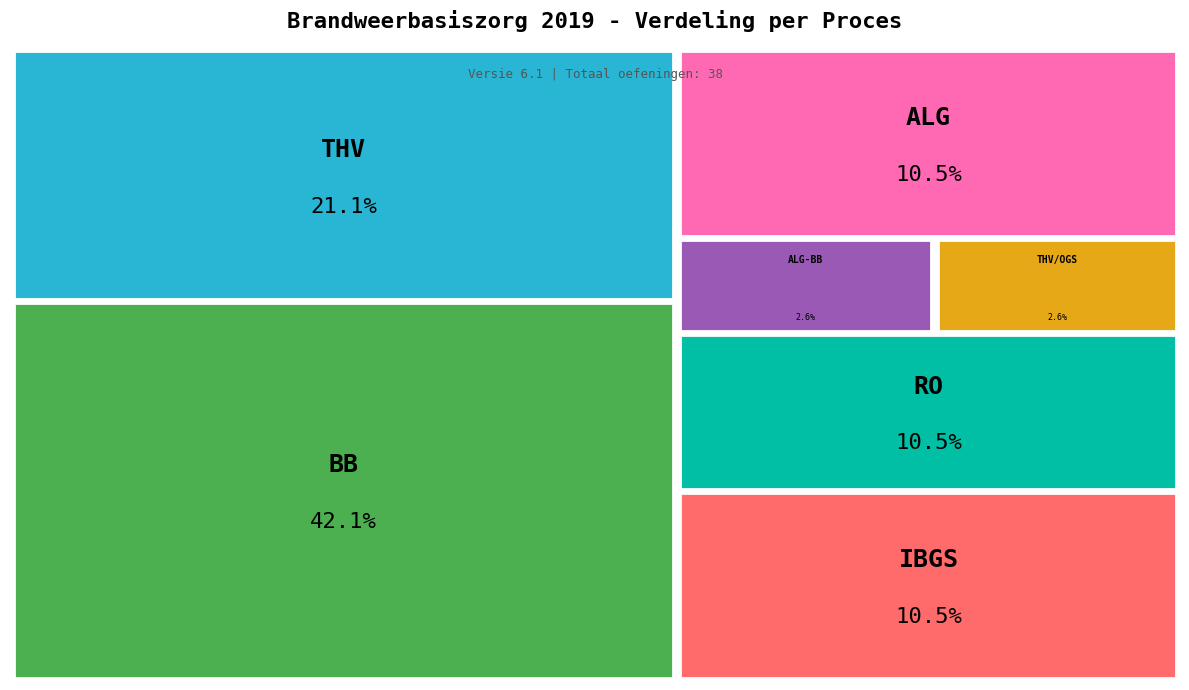

Is THV the majority of the pie?

No